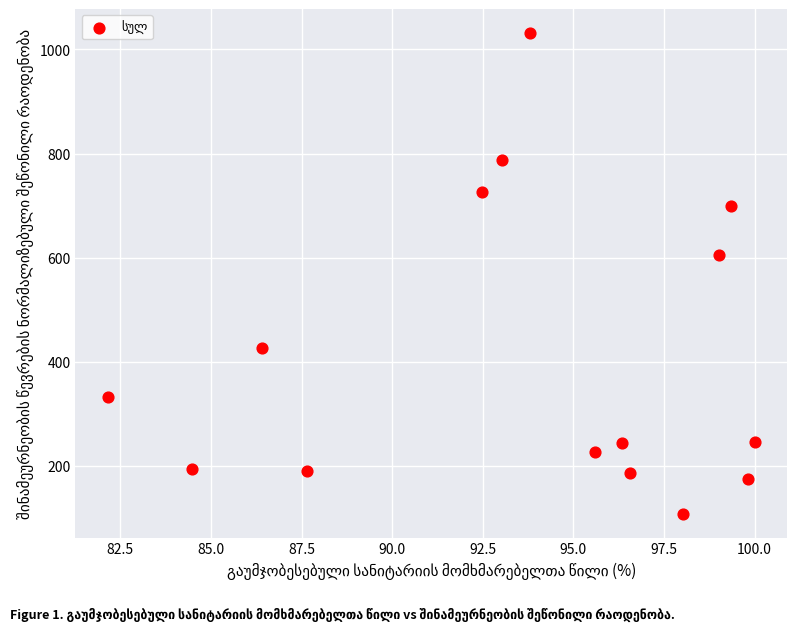

What is the range of X values (max minus min)?

17.8